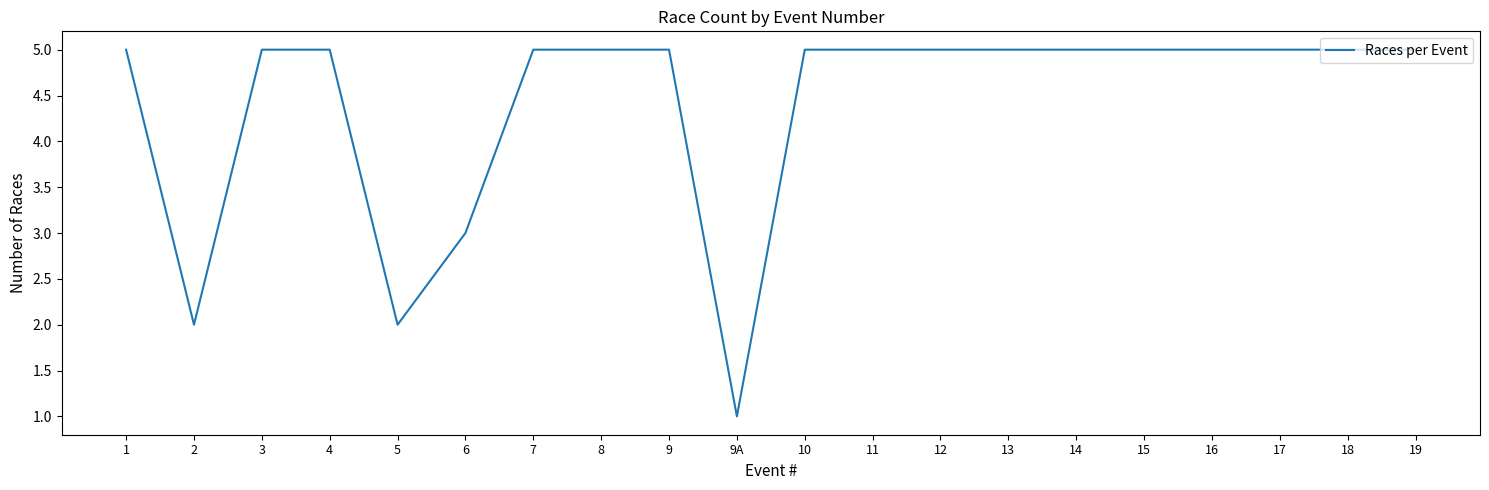

What is the difference between the maximum and minimum values?

4